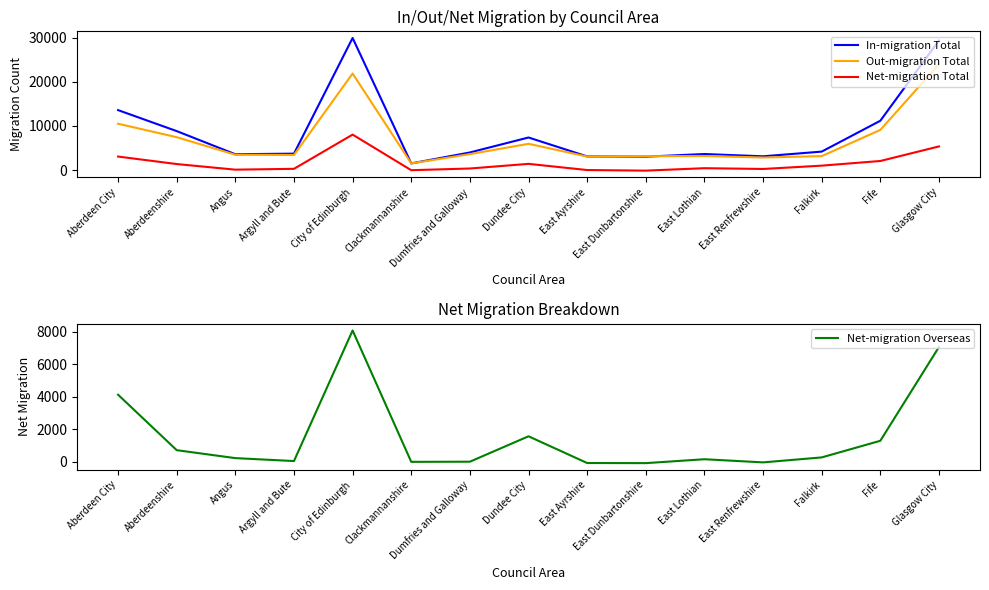

How many intersections are there between Net-migration Total and Net-migration Overseas?

10